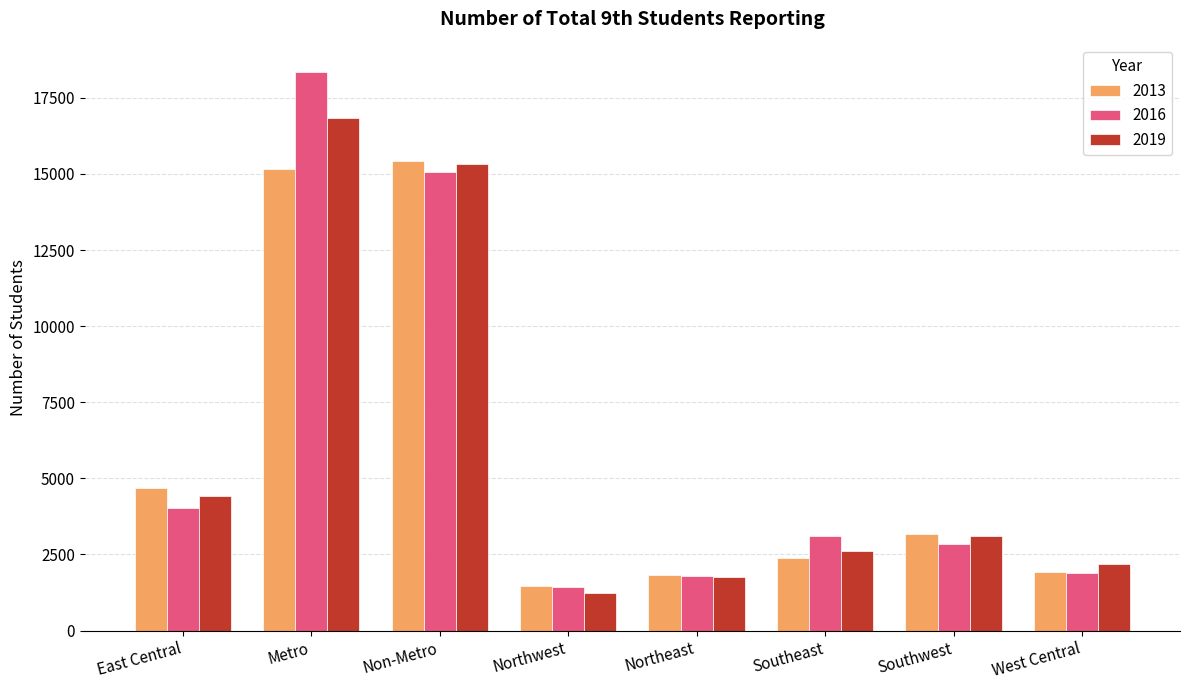

Which series changed the most between East Central and Non-Metro?

2016